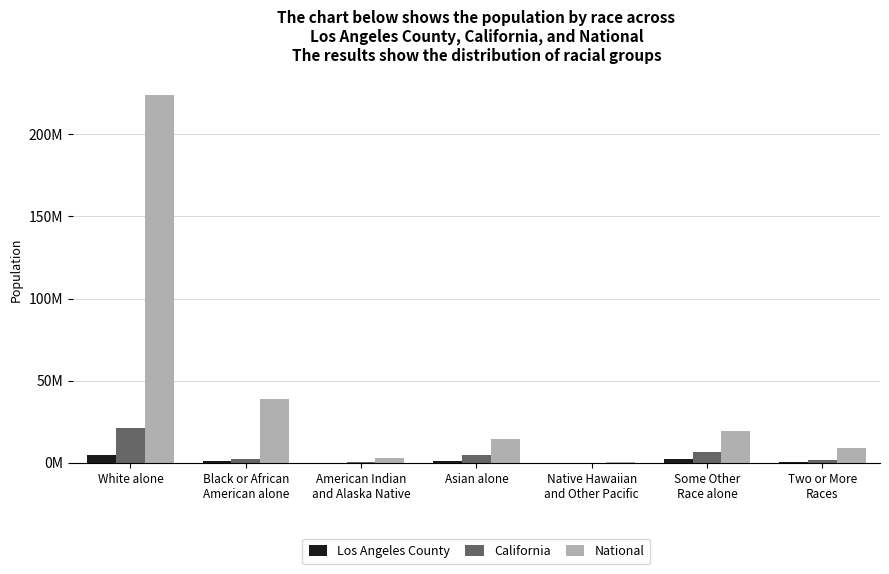

Reading right to left, what are all the values shown in this chart?

Los Angeles County: 438713	2140632	26094	1346865	72828	856874	4936599
California: 1815384	6317372	144386	4861007	362801	2299072	21453934
National: 9009073	19107368	540013	14674252	2932248	38929319	223553265